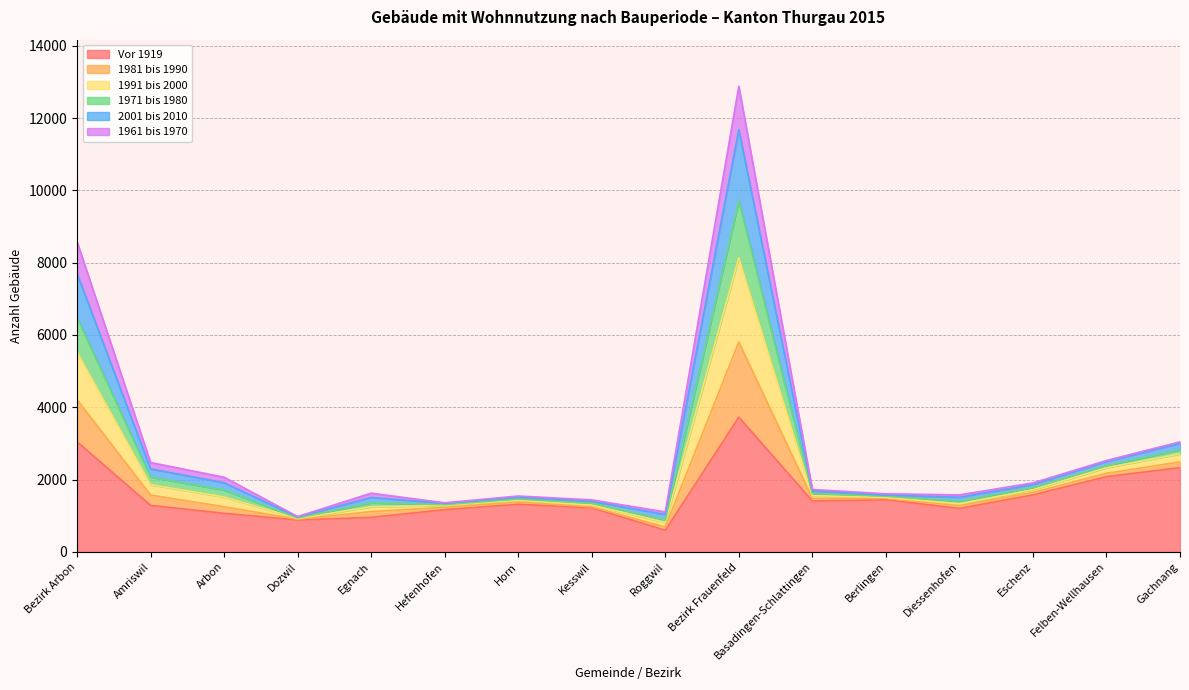

At which category is the sum across all series the highest?

Bezirk Frauenfeld